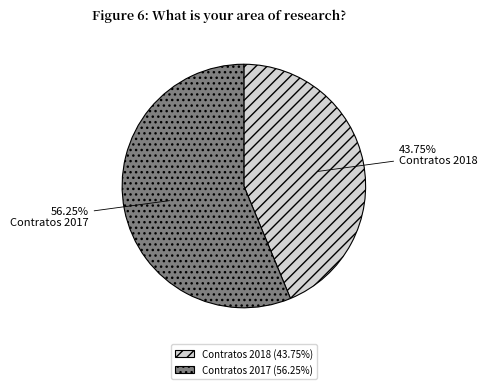

Which slice is the largest?

Contratos 2017